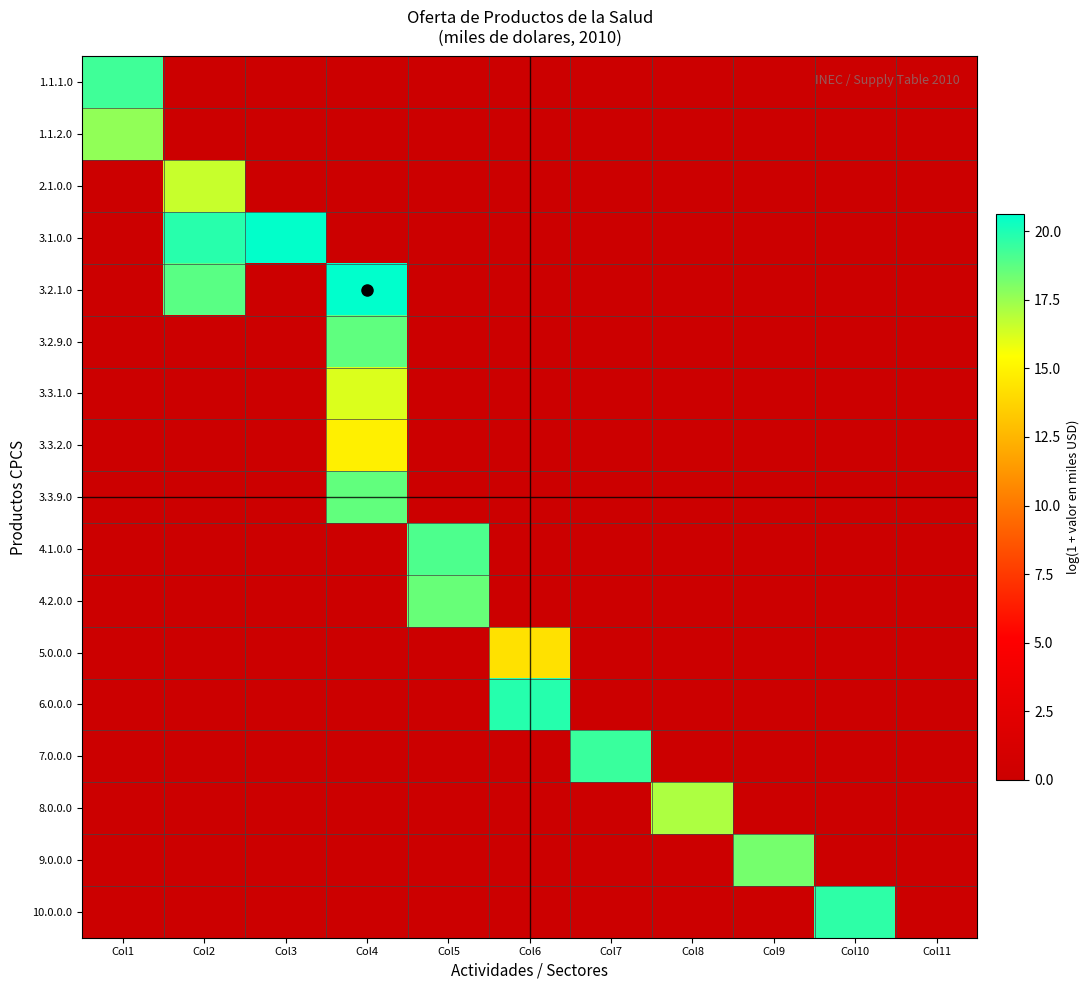

Reading left to right, transcribe all the data shown in this chart.

1.1.1.0: Col1=19.3	Col2=0.0	Col3=0.0	Col4=0.0	Col5=0.0	Col6=0.0	Col7=0.0	Col8=0.0	Col9=0.0	Col10=0.0	Col11=0.0
1.1.2.0: Col1=17.7	Col2=0.0	Col3=0.0	Col4=0.0	Col5=0.0	Col6=0.0	Col7=0.0	Col8=0.0	Col9=0.0	Col10=0.0	Col11=0.0
2.1.0.0: Col1=0.0	Col2=16.6	Col3=0.0	Col4=0.0	Col5=0.0	Col6=0.0	Col7=0.0	Col8=0.0	Col9=0.0	Col10=0.0	Col11=0.0
3.1.0.0: Col1=0.0	Col2=19.8	Col3=20.6	Col4=0.0	Col5=0.0	Col6=0.0	Col7=0.0	Col8=0.0	Col9=0.0	Col10=0.0	Col11=0.0
3.2.1.0: Col1=0.0	Col2=18.8	Col3=0.0	Col4=20.6	Col5=0.0	Col6=0.0	Col7=0.0	Col8=0.0	Col9=0.0	Col10=0.0	Col11=0.0
3.2.9.0: Col1=0.0	Col2=0.0	Col3=0.0	Col4=18.7	Col5=0.0	Col6=0.0	Col7=0.0	Col8=0.0	Col9=0.0	Col10=0.0	Col11=0.0
3.3.1.0: Col1=0.0	Col2=0.0	Col3=0.0	Col4=16.2	Col5=0.0	Col6=0.0	Col7=0.0	Col8=0.0	Col9=0.0	Col10=0.0	Col11=0.0
3.3.2.0: Col1=0.0	Col2=0.0	Col3=0.0	Col4=14.9	Col5=0.0	Col6=0.0	Col7=0.0	Col8=0.0	Col9=0.0	Col10=0.0	Col11=0.0
3.3.9.0: Col1=0.0	Col2=0.0	Col3=0.0	Col4=18.6	Col5=0.0	Col6=0.0	Col7=0.0	Col8=0.0	Col9=0.0	Col10=0.0	Col11=0.0
4.1.0.0: Col1=0.0	Col2=0.0	Col3=0.0	Col4=0.0	Col5=19.0	Col6=0.0	Col7=0.0	Col8=0.0	Col9=0.0	Col10=0.0	Col11=0.0
4.2.0.0: Col1=0.0	Col2=0.0	Col3=0.0	Col4=0.0	Col5=18.5	Col6=0.0	Col7=0.0	Col8=0.0	Col9=0.0	Col10=0.0	Col11=0.0
5.0.0.0: Col1=0.0	Col2=0.0	Col3=0.0	Col4=0.0	Col5=0.0	Col6=14.3	Col7=0.0	Col8=0.0	Col9=0.0	Col10=0.0	Col11=0.0
6.0.0.0: Col1=0.0	Col2=0.0	Col3=0.0	Col4=0.0	Col5=0.0	Col6=19.8	Col7=0.0	Col8=0.0	Col9=0.0	Col10=0.0	Col11=0.0
7.0.0.0: Col1=0.0	Col2=0.0	Col3=0.0	Col4=0.0	Col5=0.0	Col6=0.0	Col7=19.4	Col8=0.0	Col9=0.0	Col10=0.0	Col11=0.0
8.0.0.0: Col1=0.0	Col2=0.0	Col3=0.0	Col4=0.0	Col5=0.0	Col6=0.0	Col7=0.0	Col8=17.1	Col9=0.0	Col10=0.0	Col11=0.0
9.0.0.0: Col1=0.0	Col2=0.0	Col3=0.0	Col4=0.0	Col5=0.0	Col6=0.0	Col7=0.0	Col8=0.0	Col9=18.2	Col10=0.0	Col11=0.0
10.0.0.0: Col1=0.0	Col2=0.0	Col3=0.0	Col4=0.0	Col5=0.0	Col6=0.0	Col7=0.0	Col8=0.0	Col9=0.0	Col10=19.7	Col11=0.0